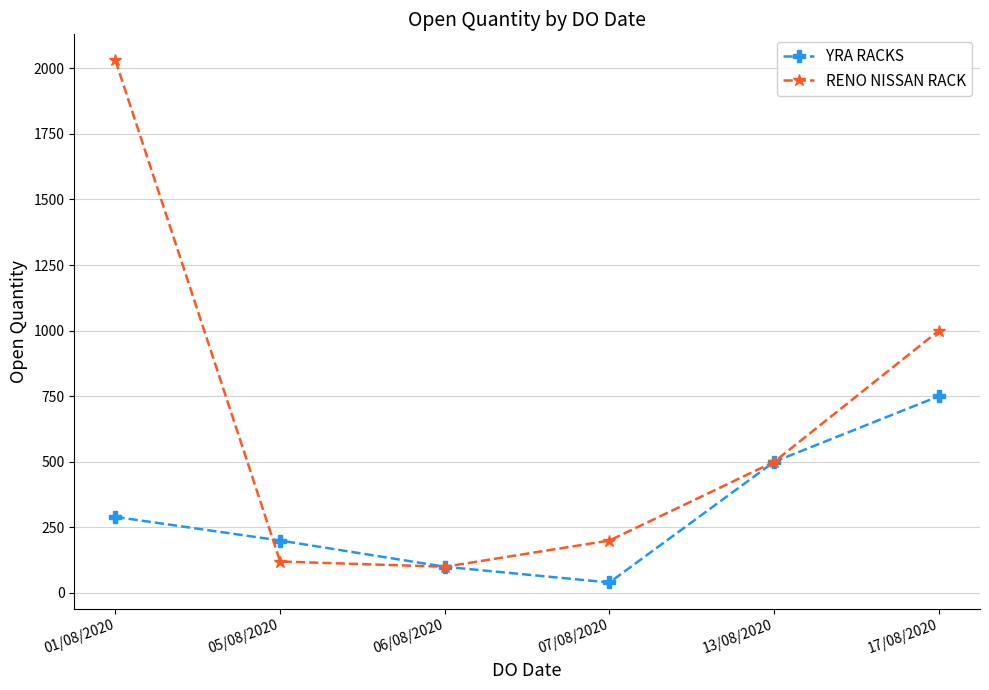

True or false: RENO NISSAN RACK has a value of 196 at 05/08/2020.

False